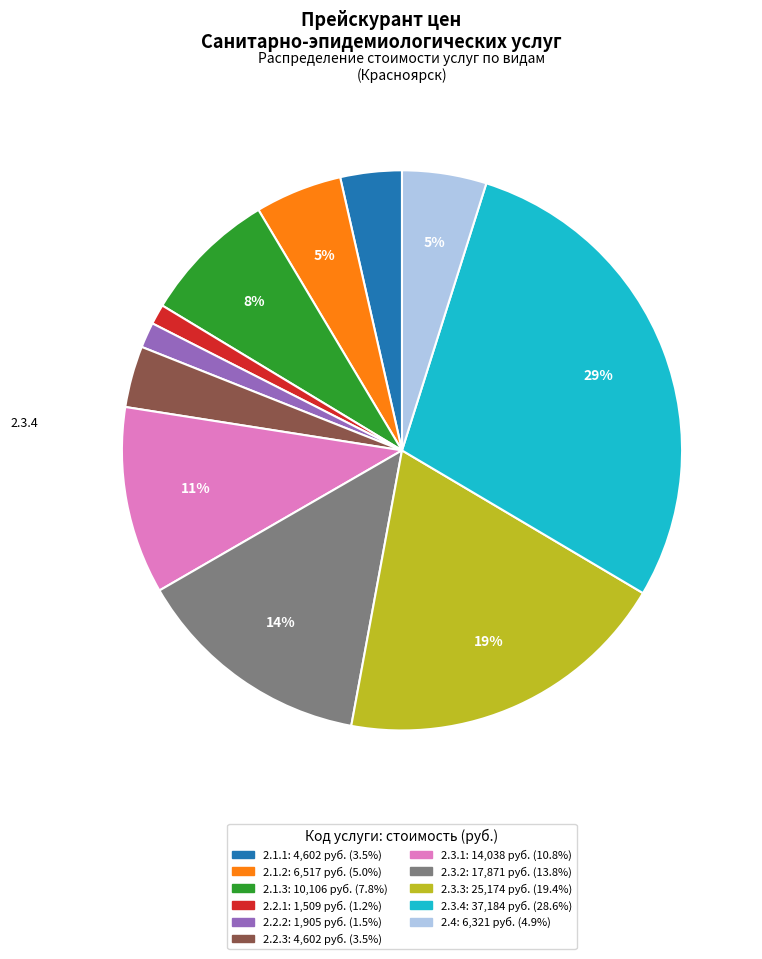

Is there a majority slice in this chart?

No